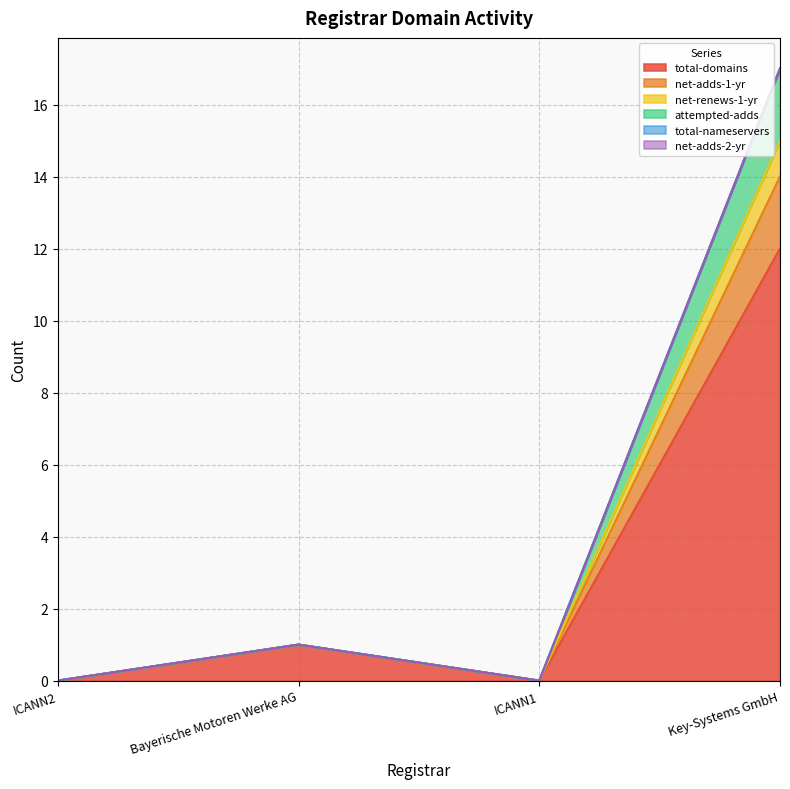

At which category is the sum across all series the highest?

Key-Systems GmbH